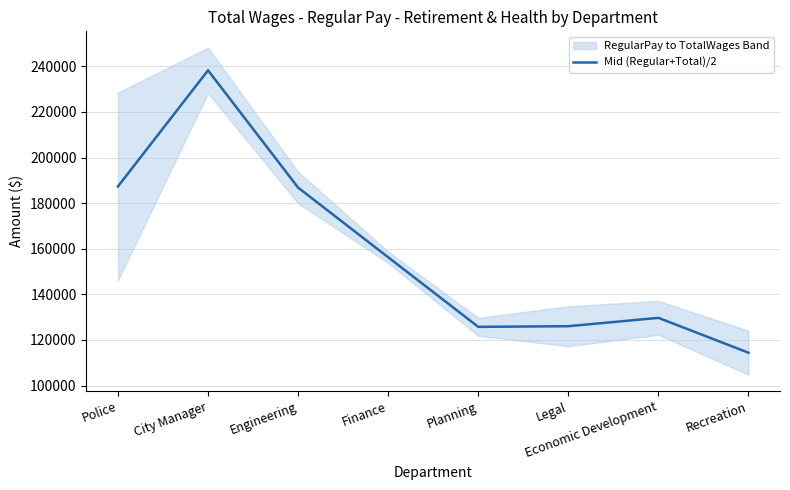

What is the difference between the second highest and second lowest values?

61589.5